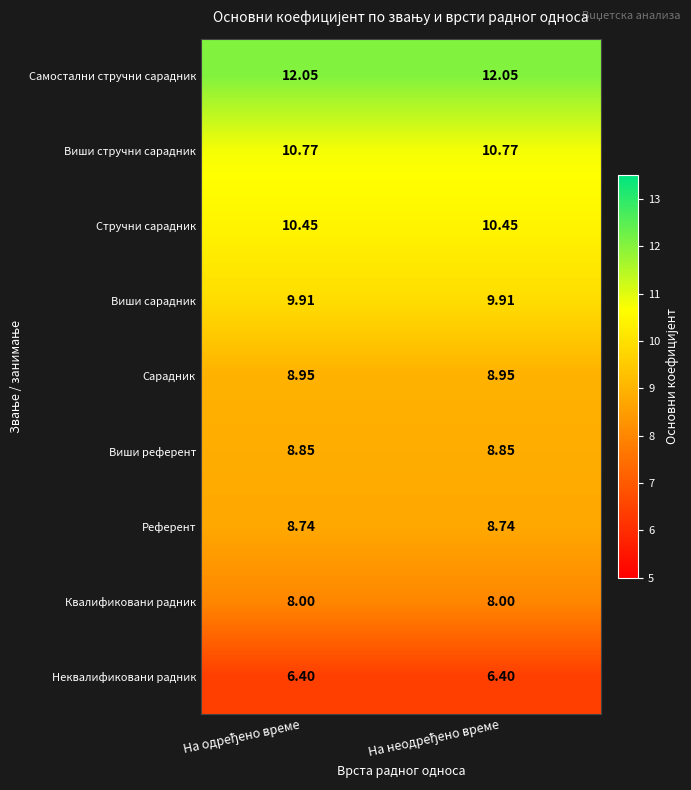

List the series in order of their peak value, highest first.

Самостални стручни сарадник, Виши стручни сарадник, Стручни сарадник, Виши сарадник, Сарадник, Виши референт, Референт, Квалификовани радник, Неквалификовани радник